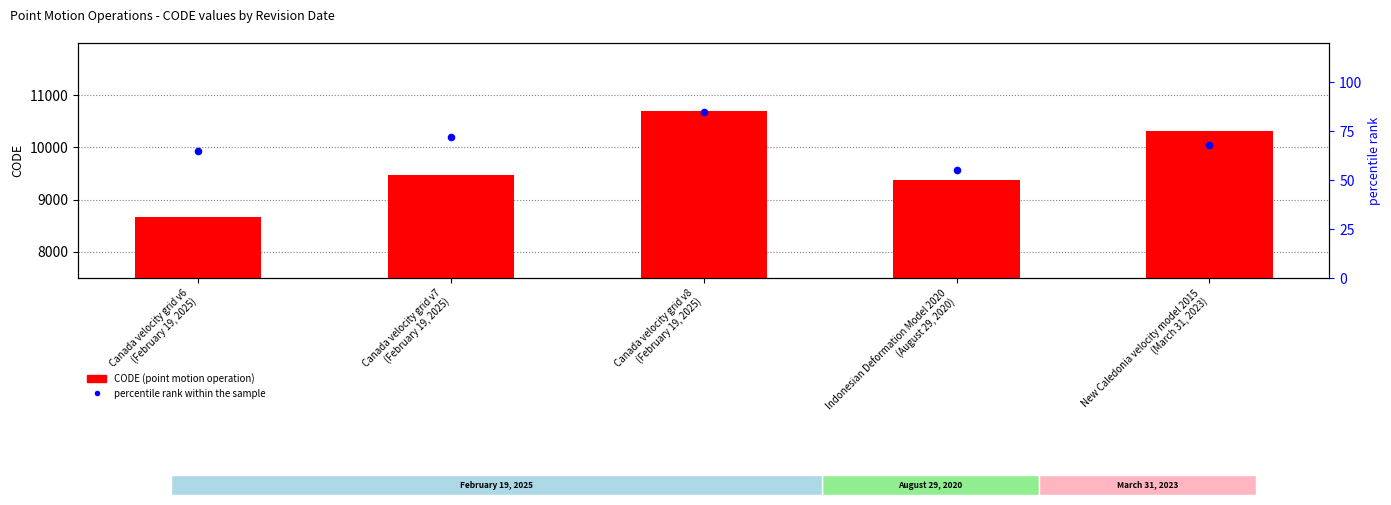

At which category is the sum across all series the highest?

Canada velocity grid v8
(February 19, 2025)